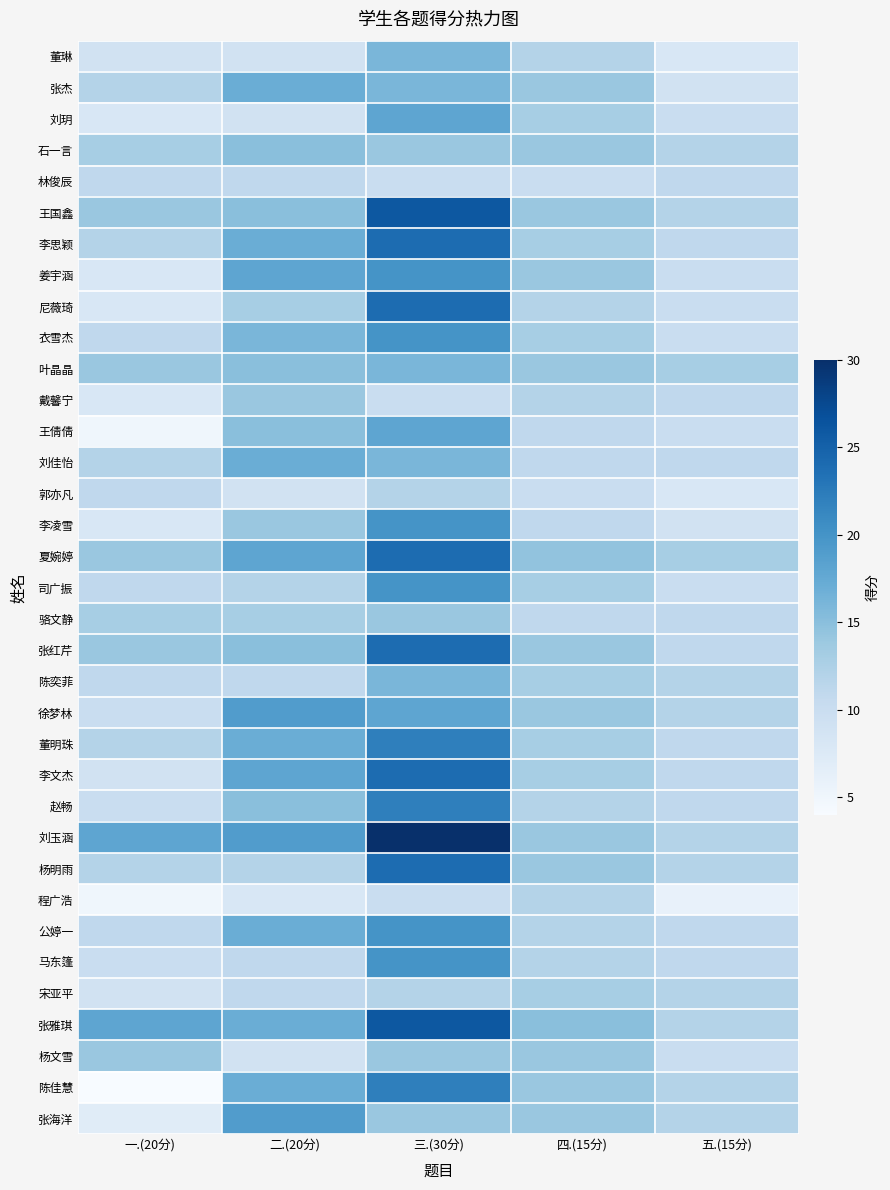

Which label corresponds to the smallest value in the chart?

一.(20分)